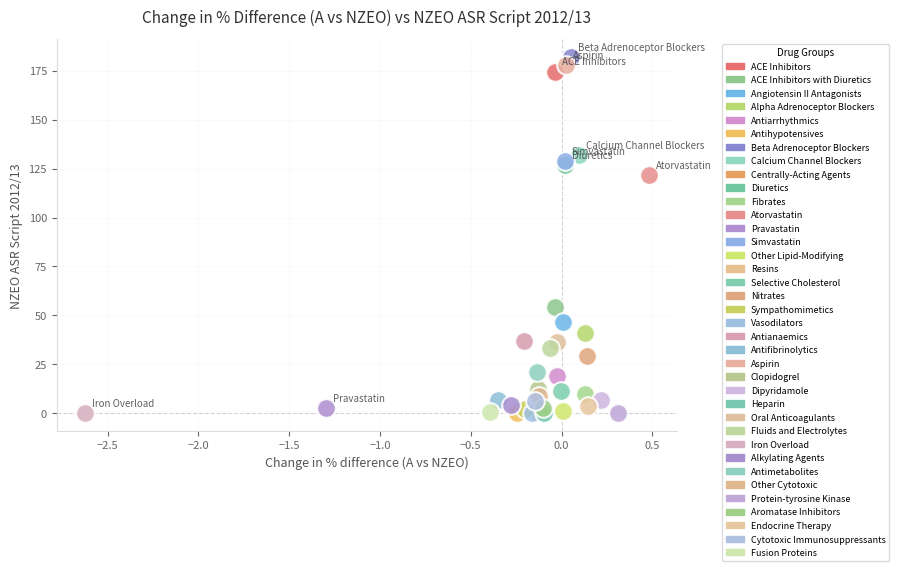

Which series reaches the maximum Y coordinate?

Beta Adrenoceptor Blockers